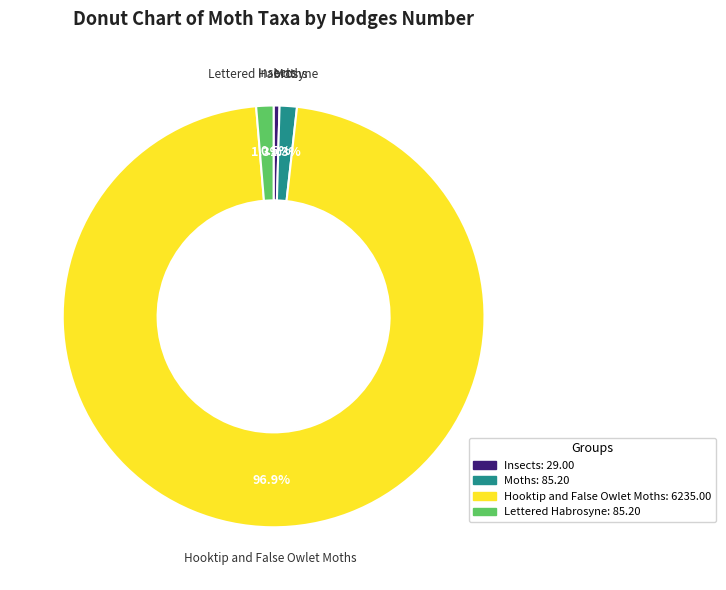

Is there any slice that represents more than half of the pie?

Yes